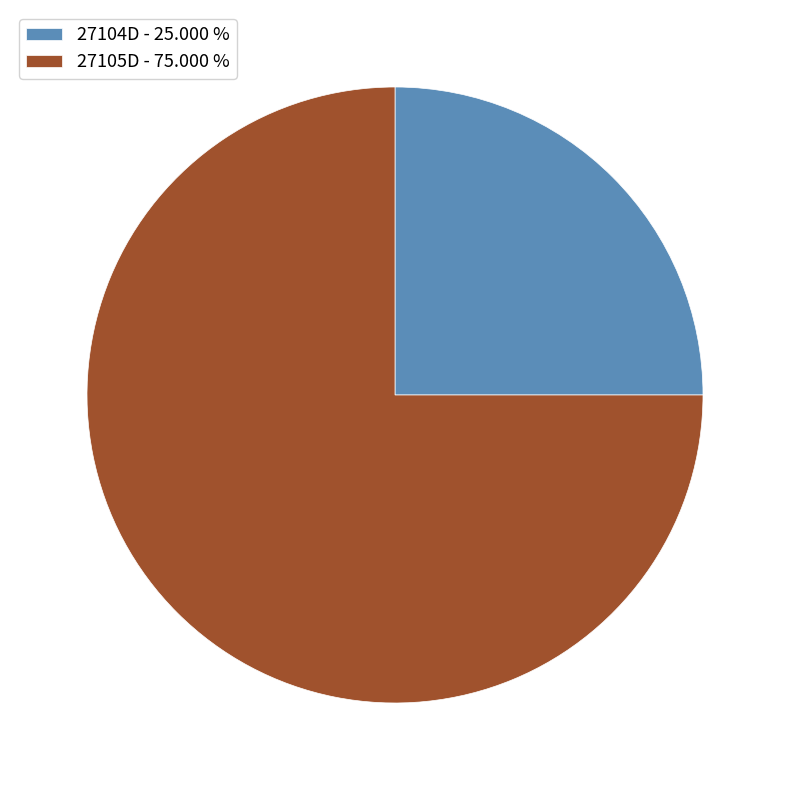

Combined, do 27105D - 75.000 % and 27104D - 25.000 % account for over 50%?

Yes